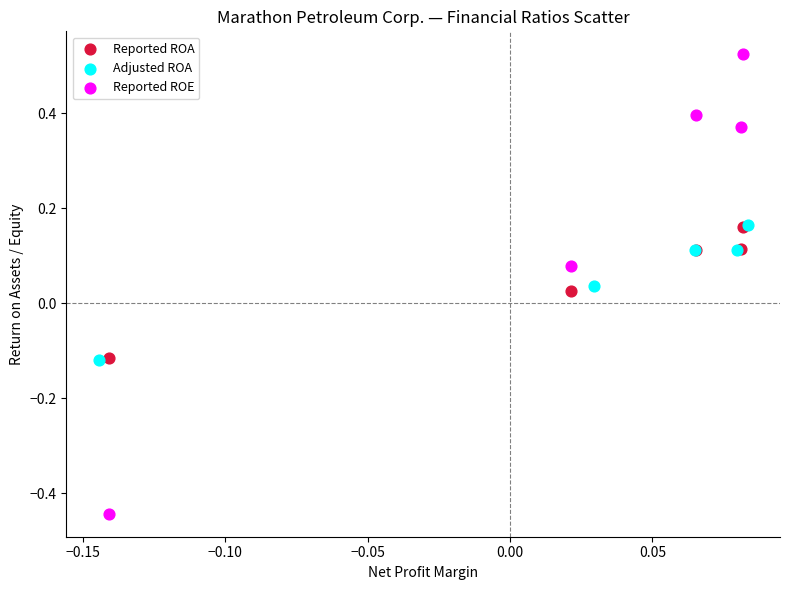

Which series has the largest Y range (max minus min)?

Reported ROE